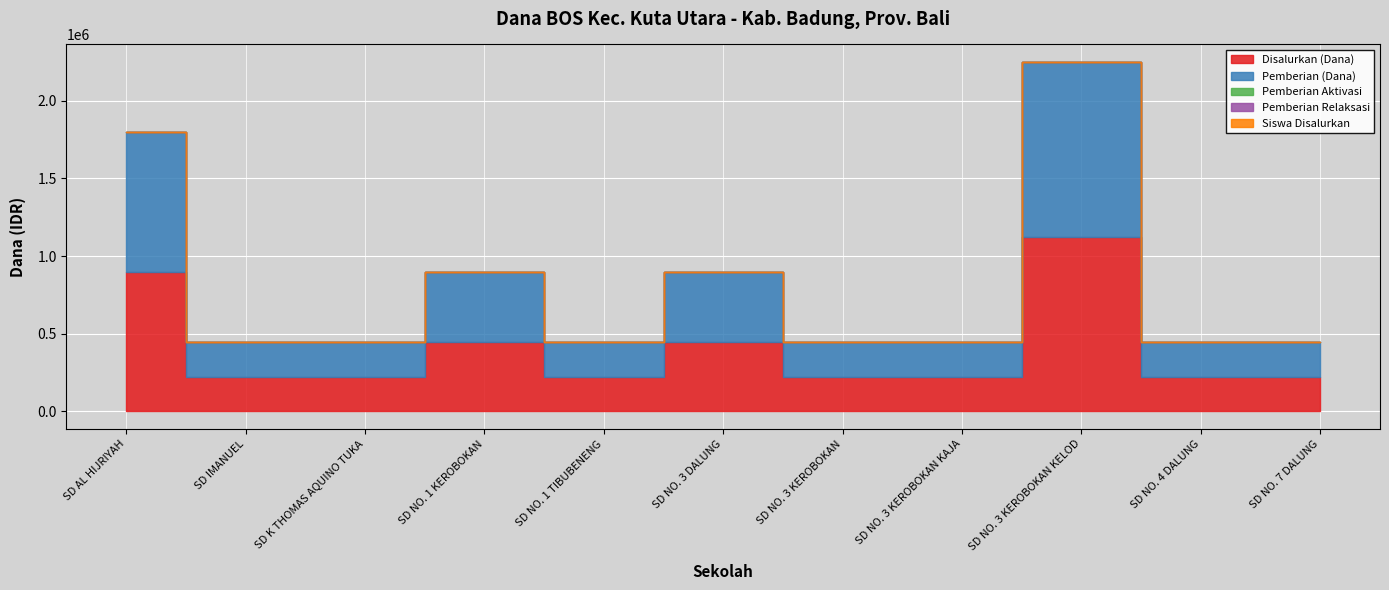

What is the label of the 6th point from the right?

SD NO. 3 DALUNG